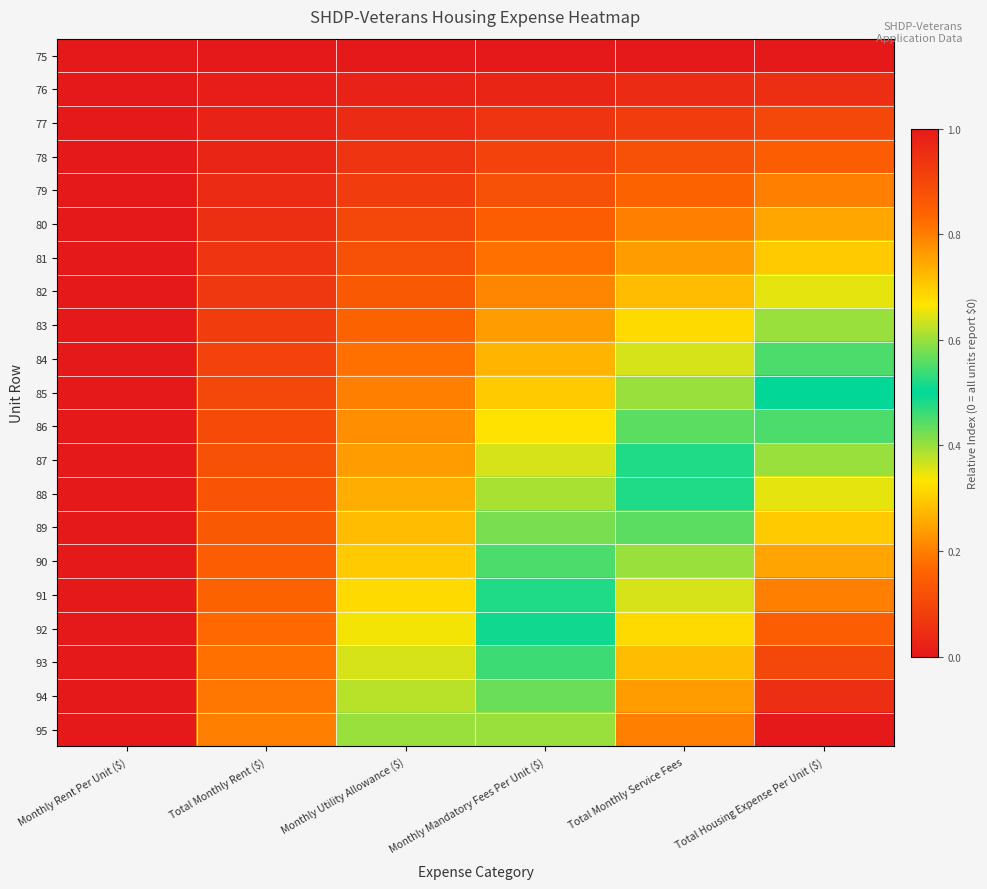

What is the total value across all series at Total Monthly Service Fees?

8.4